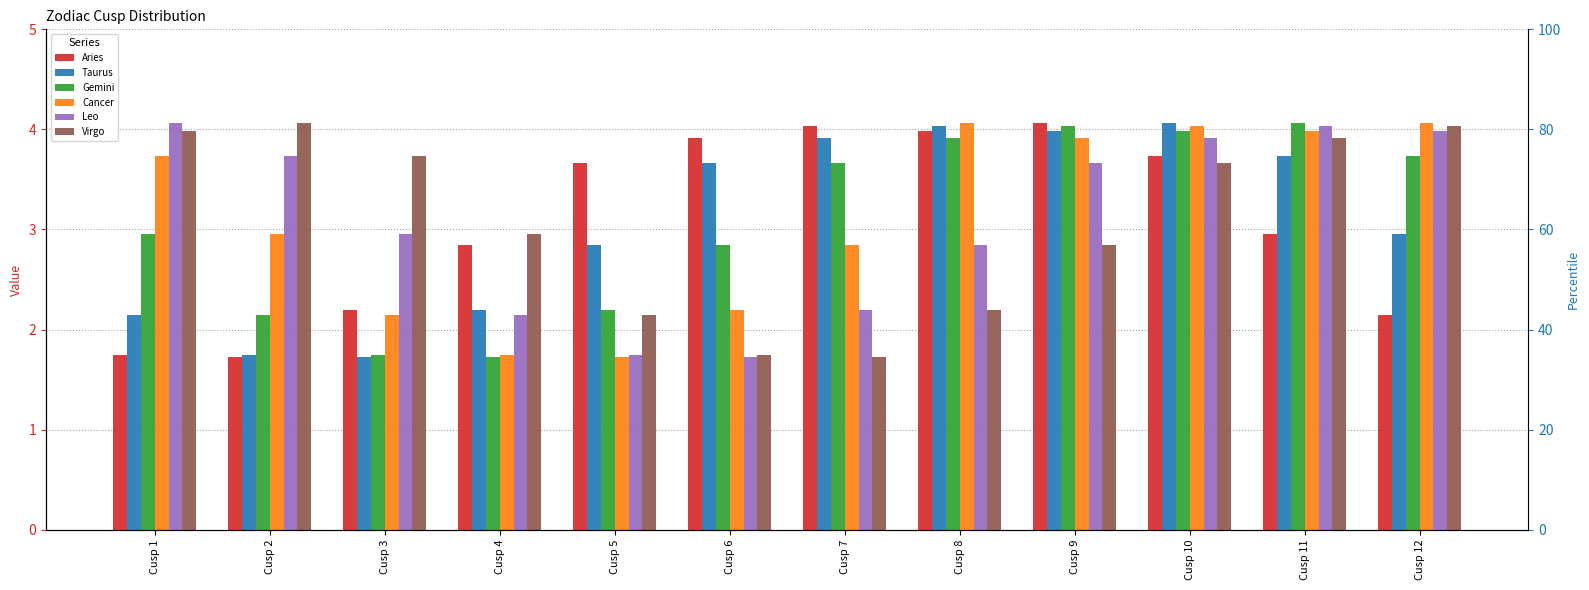

Does the chart contain any negative values?

No